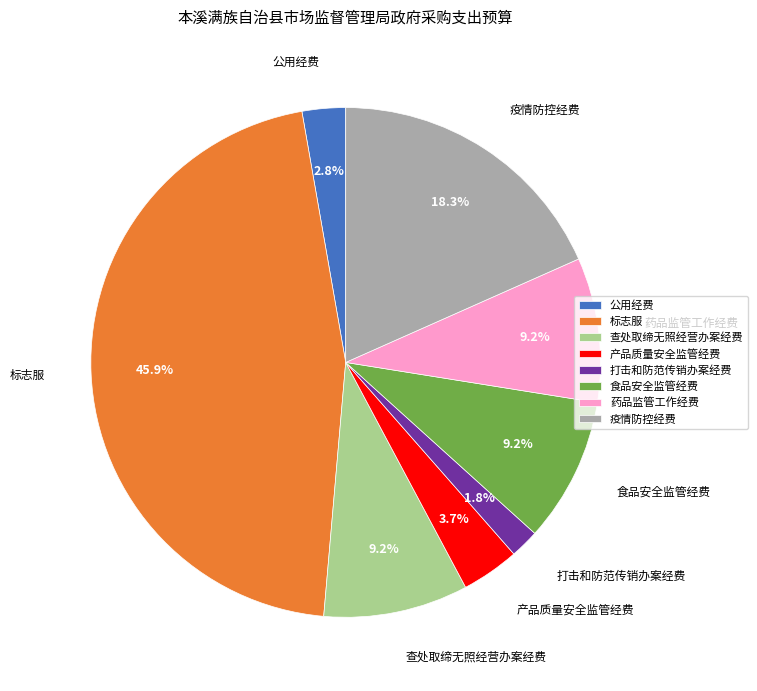

Between 疫情防控经费 and 药品监管工作经费, which is larger?

疫情防控经费